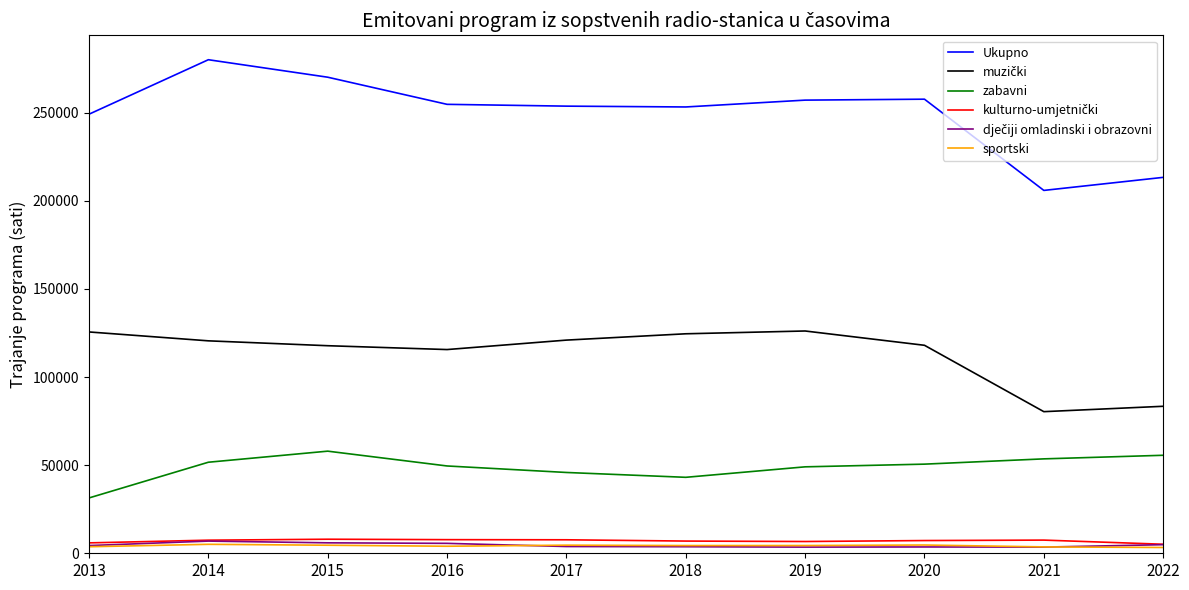

The value of Ukupno at 2016 is 105402. True or false?

False